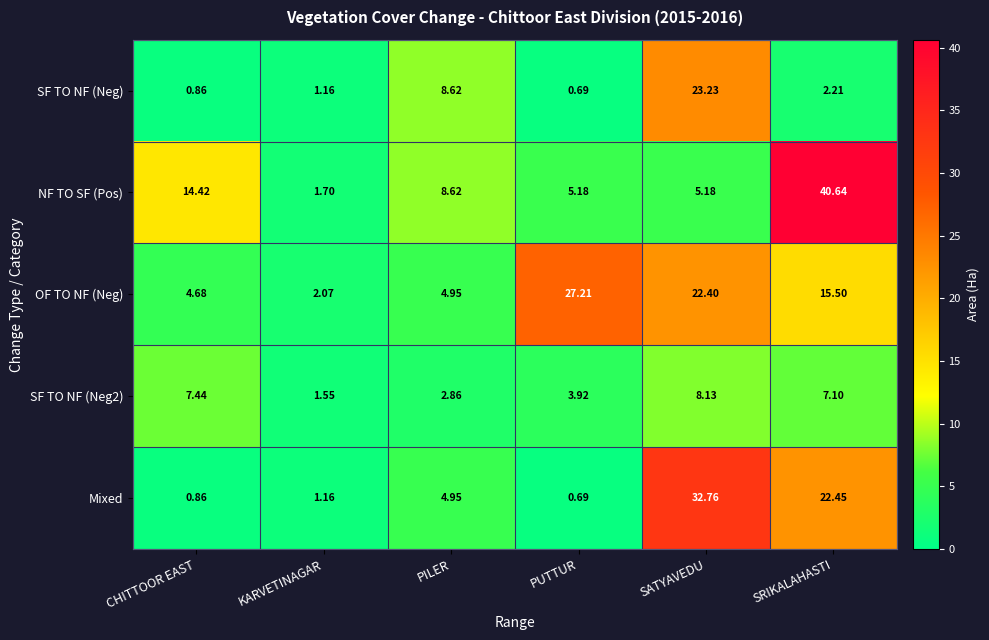

Rank the series at SRIKALAHASTI from lowest to highest value.

SF TO NF (Neg), SF TO NF (Neg2), OF TO NF (Neg), Mixed, NF TO SF (Pos)